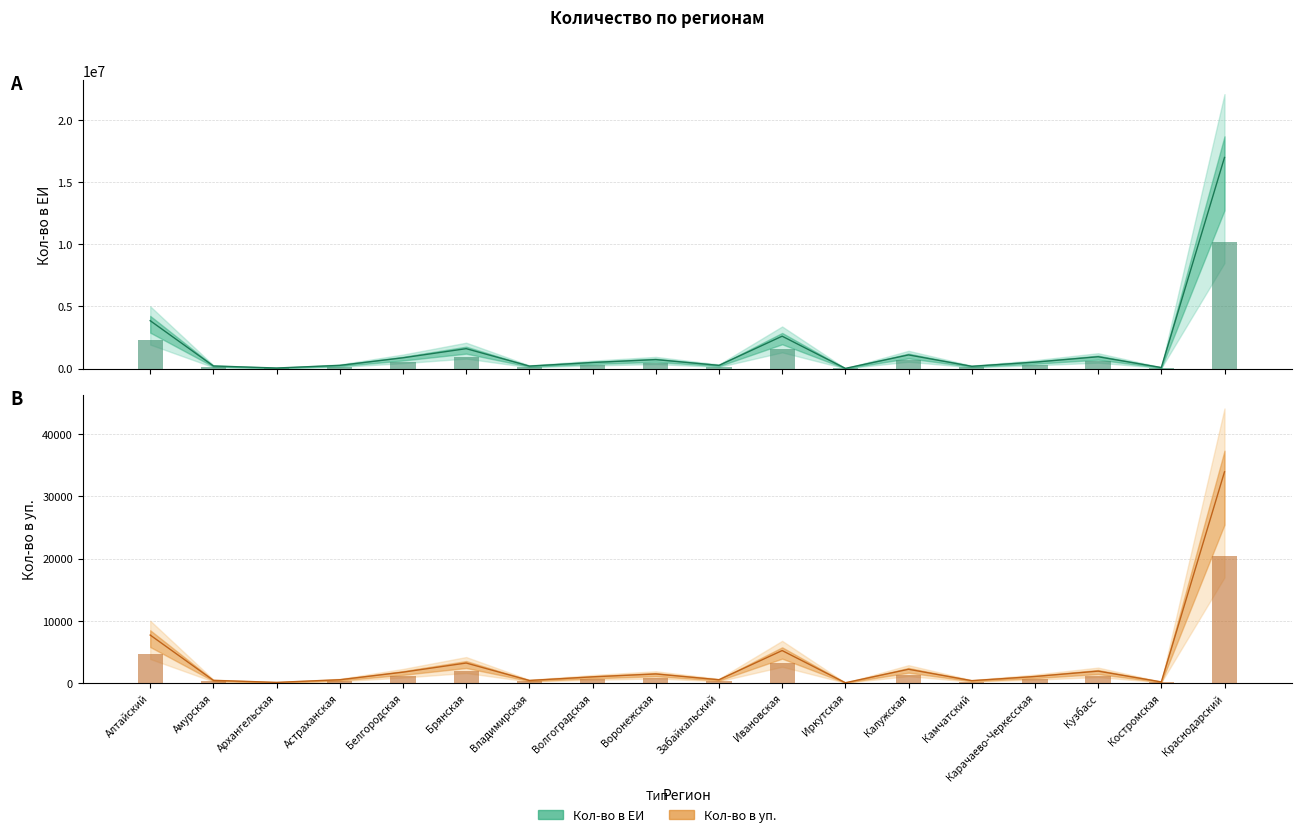

Which series has the largest range (max minus min)?

Кол-во в ЕИ